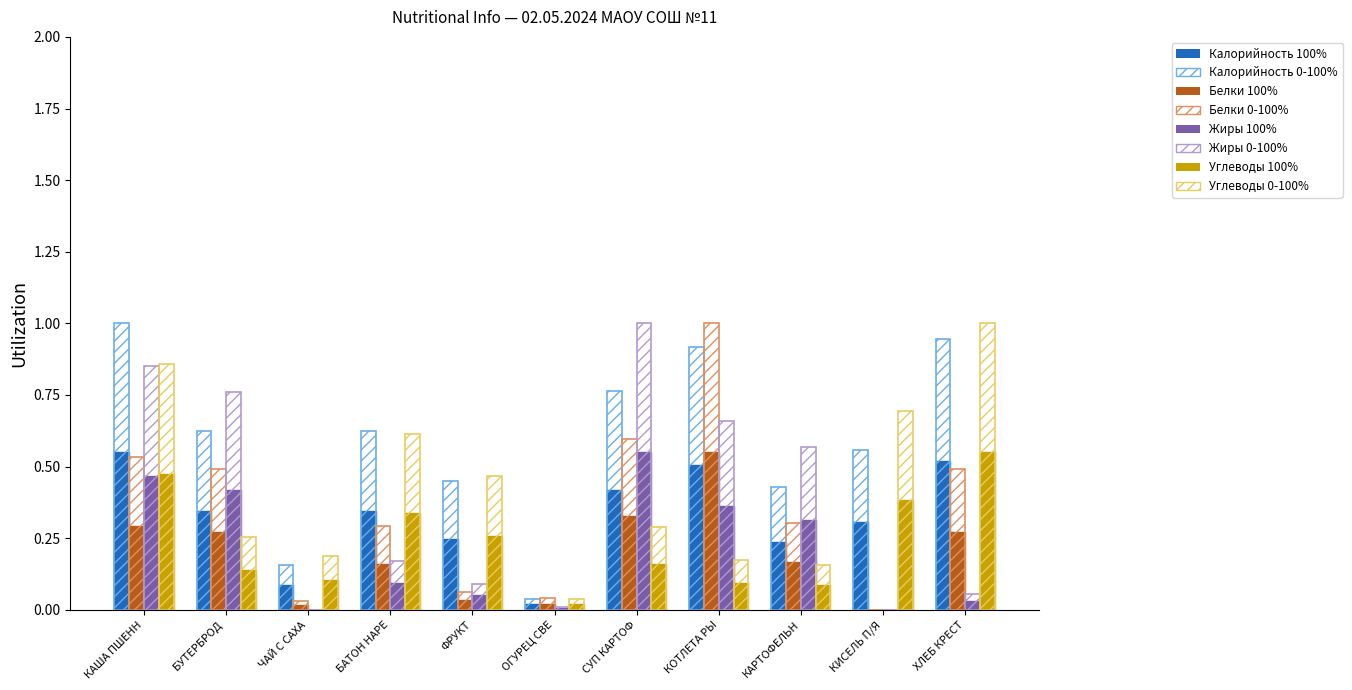

Count the number of categories in the chart.

11